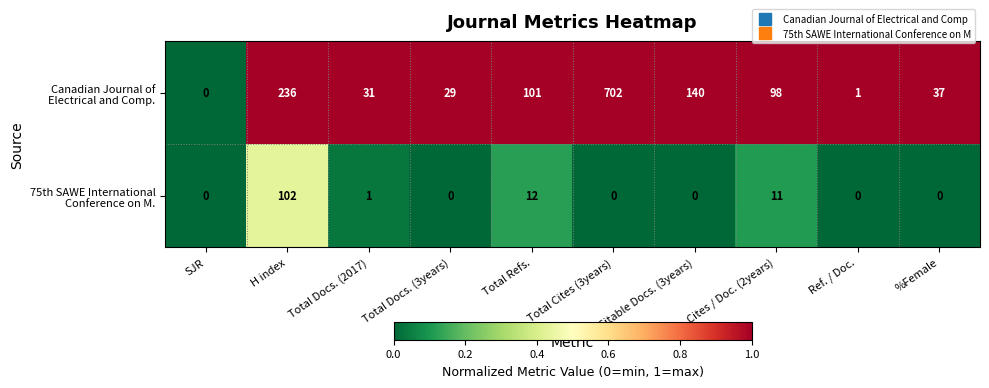

Which label corresponds to the largest value in the chart?

Total Cites (3years)